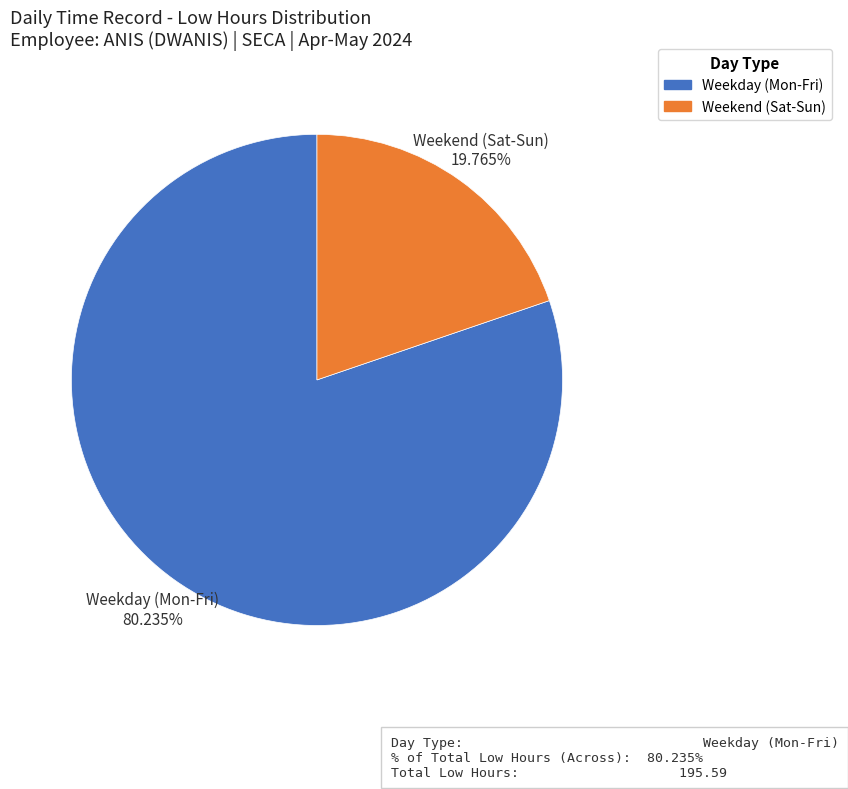

How many segments does this pie chart have?

2